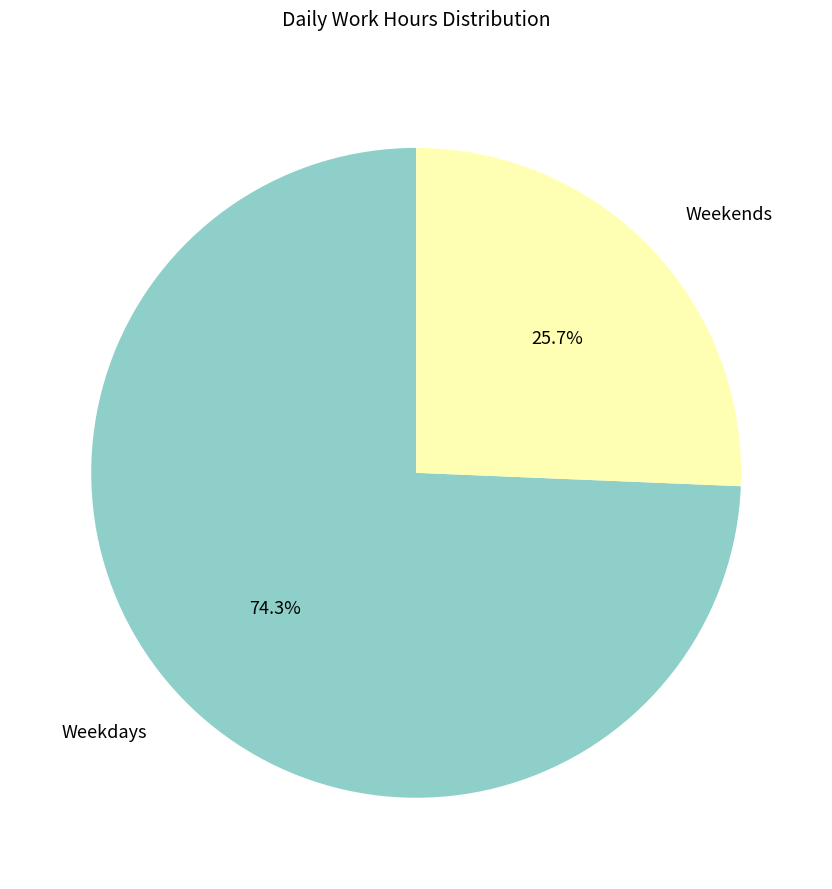

Is there any slice that represents more than half of the pie?

Yes